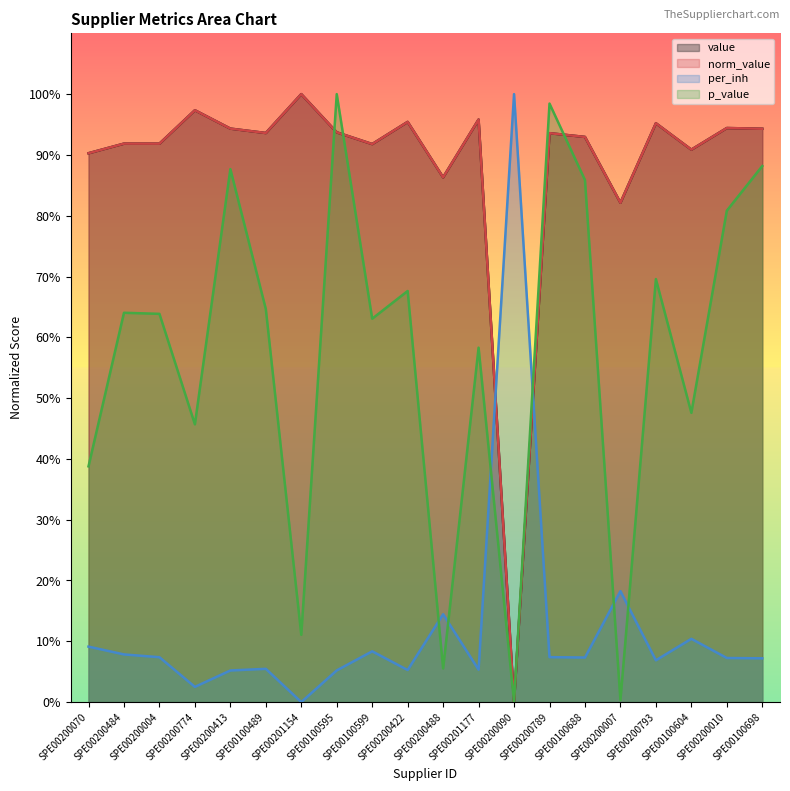

True or false: p_value and per_inh cross at least once.

True